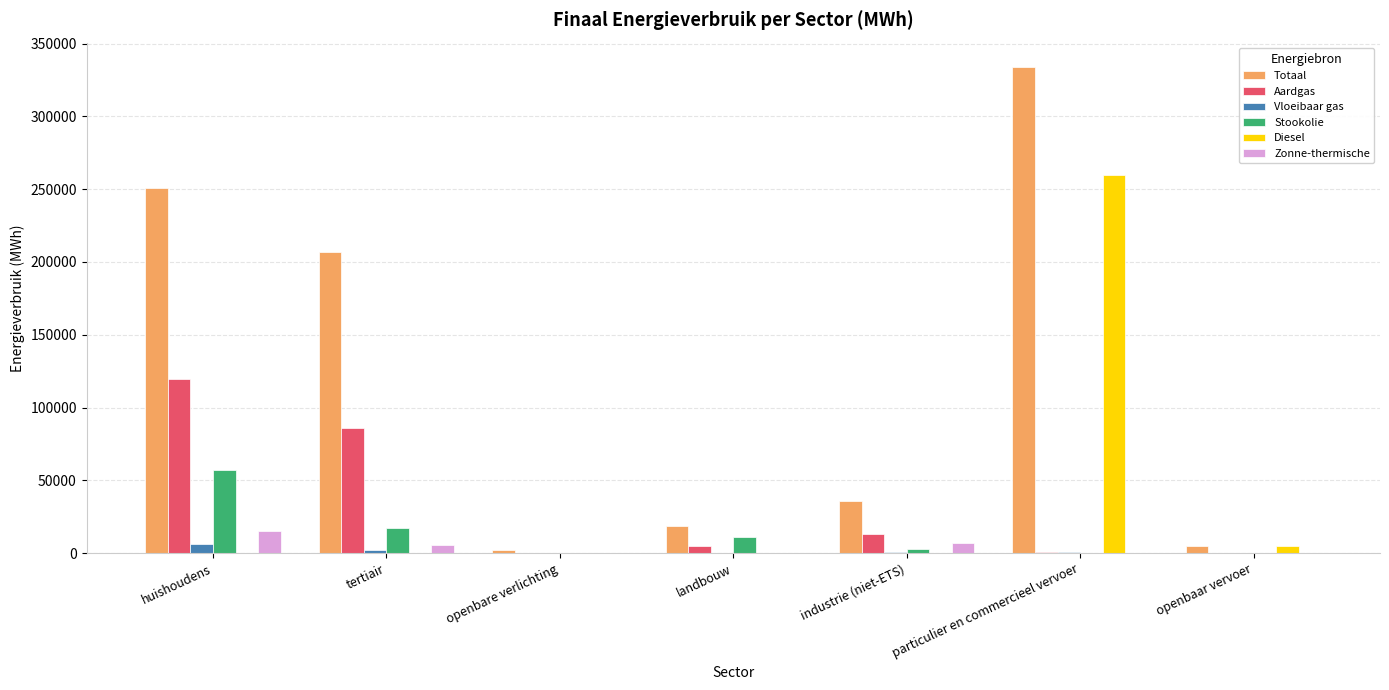

Which series changed the most between huishoudens and openbaar vervoer?

Totaal